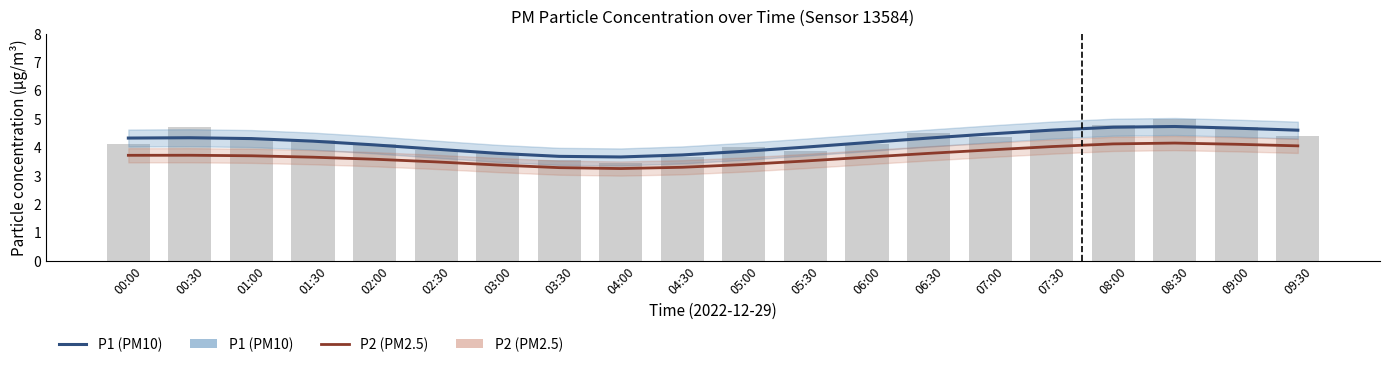

What is the maximum value for P2 (PM2.5)?

4.1